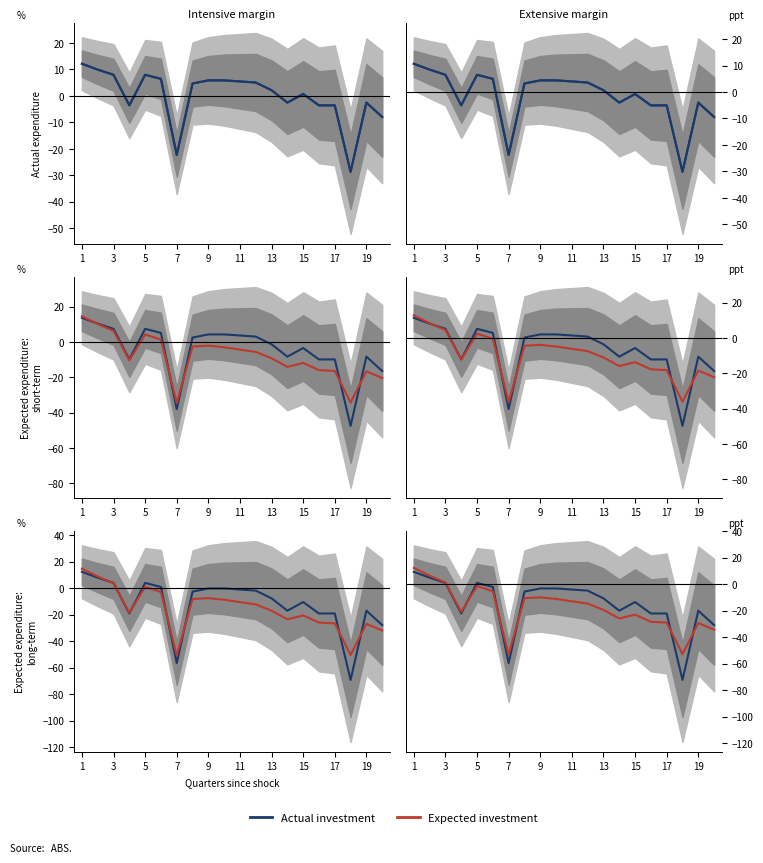

What is the lowest value of the Expected investment series?

-53.2